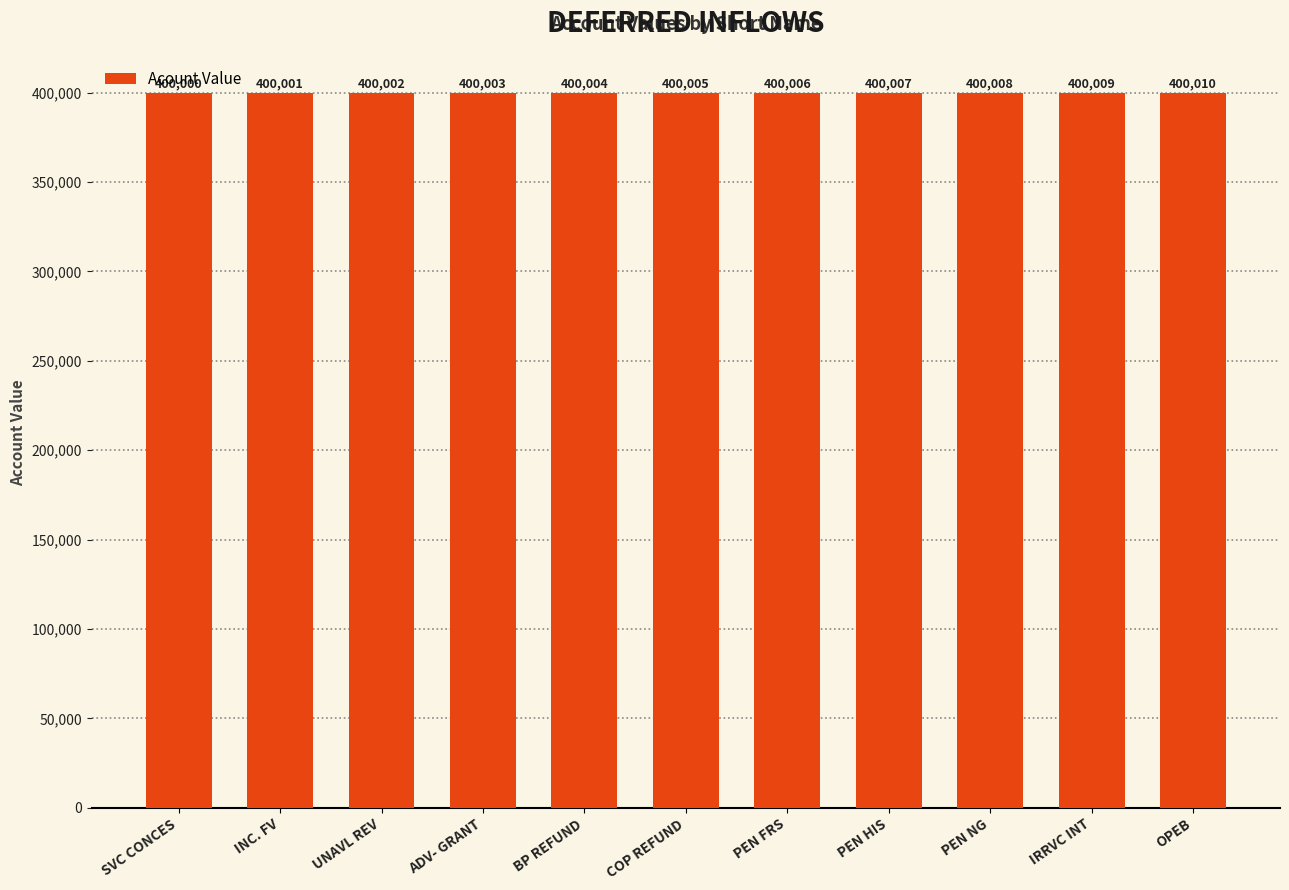

Between PEN HIS and PEN NG, which is larger?

PEN NG